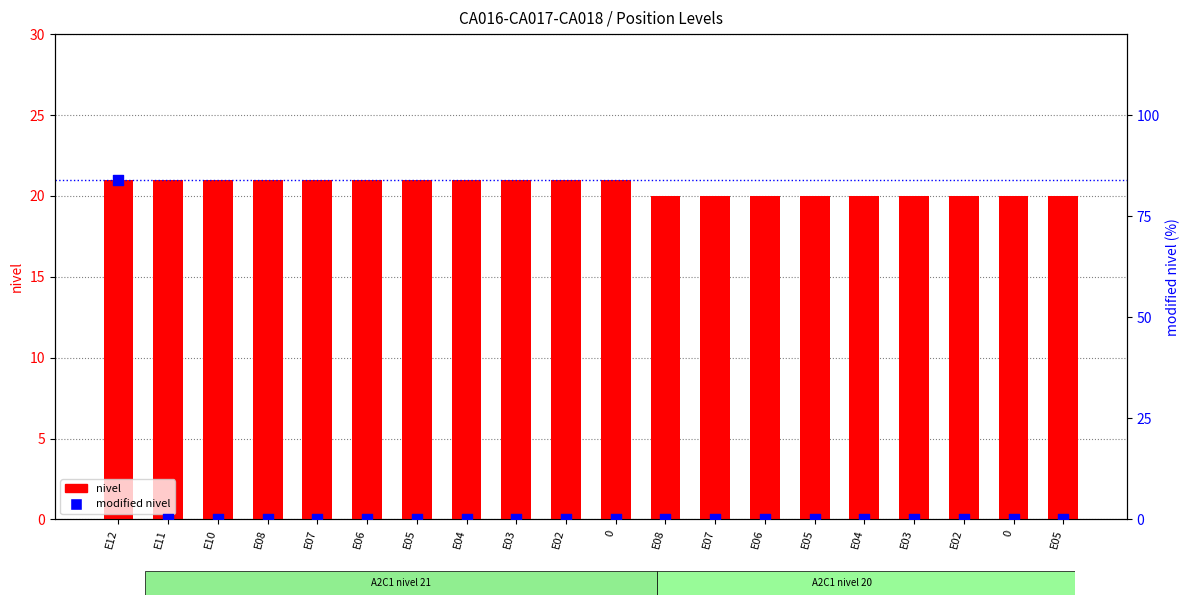

Which series has the largest total across all categories?

nivel